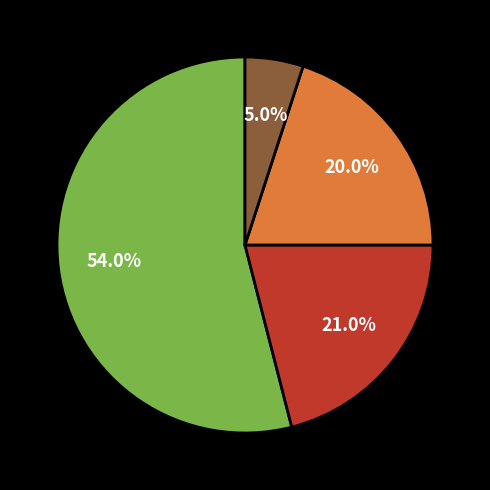

Is there a majority slice in this chart?

Yes